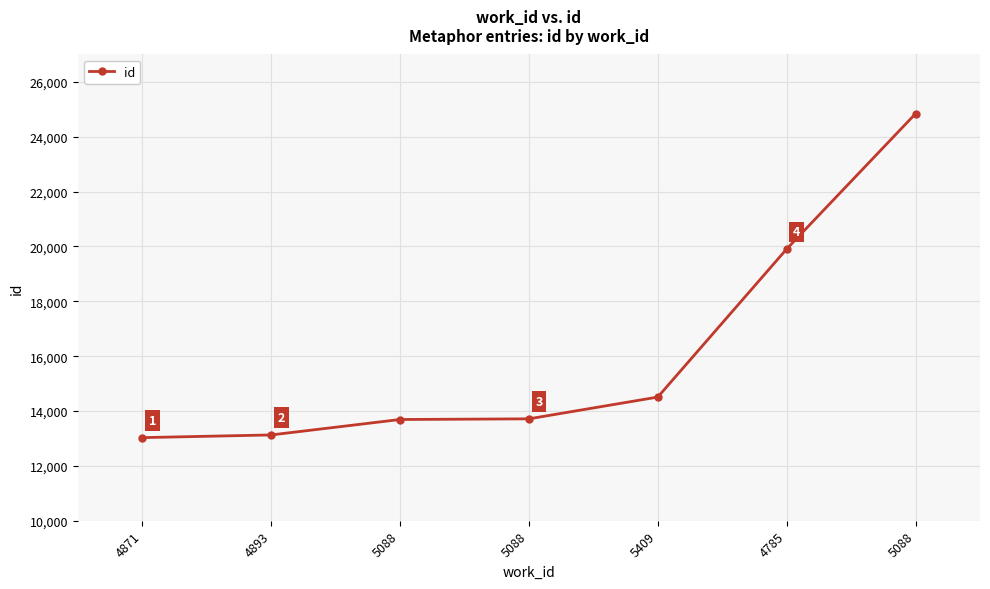

How many distinct data groups are displayed?

1